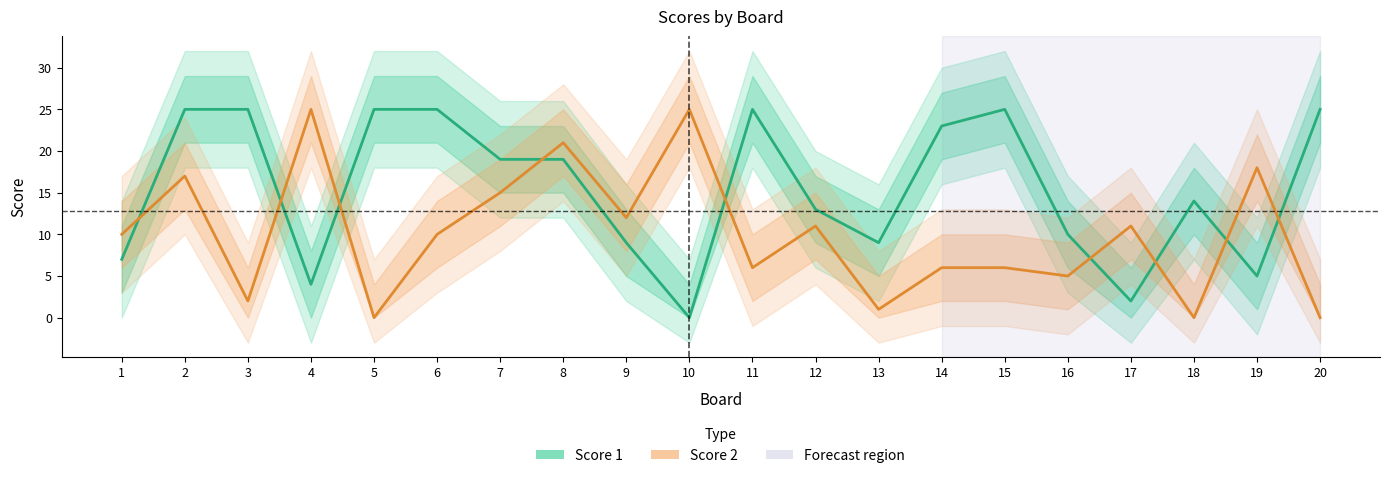

Is this an area chart (filled region under the line)?

No